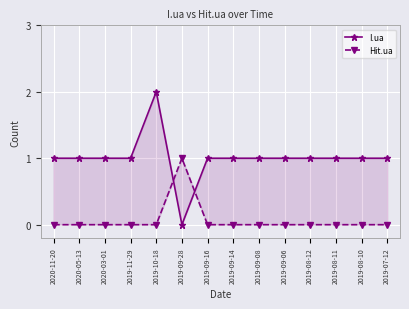

How many distinct data groups are displayed?

2